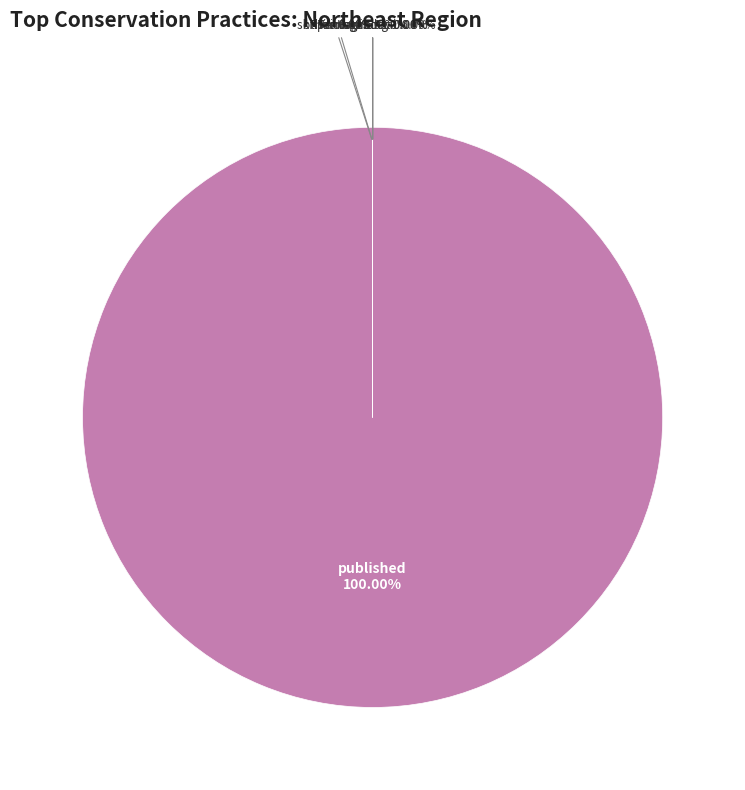

The skripsi slice represents 6% of the pie. True or false?

False